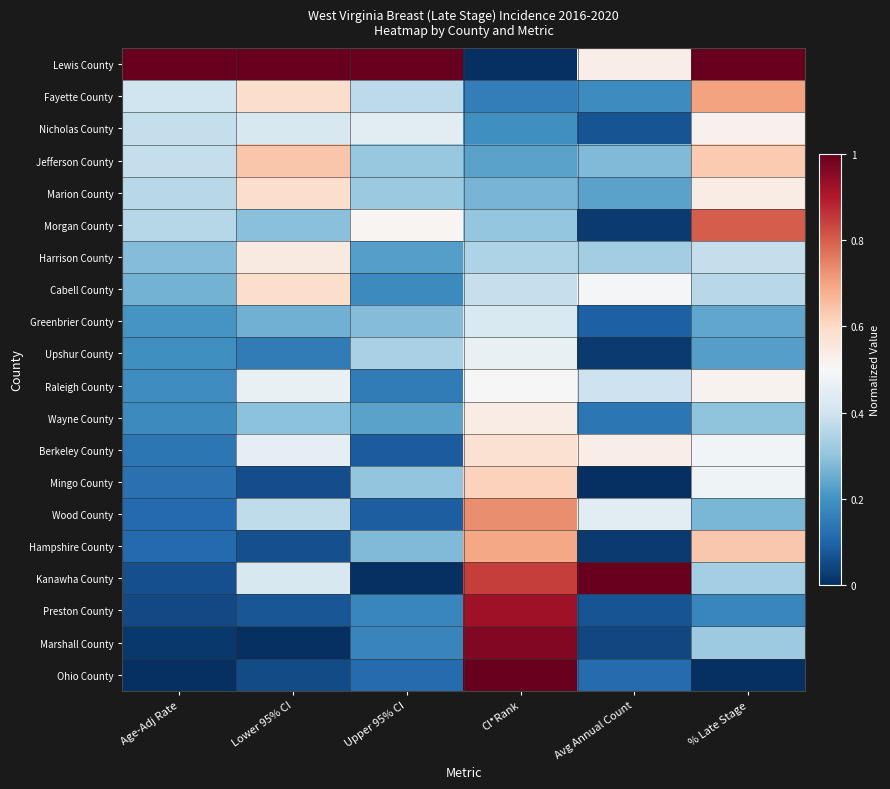

Reading right to left, extract all data points from this chart.

Lewis County: % Late Stage=1.0	Avg Annual Count=0.5	CI*Rank=0.0	Upper 95% CI=1.0	Lower 95% CI=1.0	Age-Adj Rate=1.0
Fayette County: % Late Stage=0.7	Avg Annual Count=0.2	CI*Rank=0.2	Upper 95% CI=0.4	Lower 95% CI=0.6	Age-Adj Rate=0.4
Nicholas County: % Late Stage=0.5	Avg Annual Count=0.1	CI*Rank=0.2	Upper 95% CI=0.4	Lower 95% CI=0.4	Age-Adj Rate=0.4
Jefferson County: % Late Stage=0.6	Avg Annual Count=0.3	CI*Rank=0.2	Upper 95% CI=0.3	Lower 95% CI=0.6	Age-Adj Rate=0.4
Marion County: % Late Stage=0.5	Avg Annual Count=0.2	CI*Rank=0.3	Upper 95% CI=0.3	Lower 95% CI=0.6	Age-Adj Rate=0.4
Morgan County: % Late Stage=0.8	Avg Annual Count=0.0	CI*Rank=0.3	Upper 95% CI=0.5	Lower 95% CI=0.3	Age-Adj Rate=0.4
Harrison County: % Late Stage=0.4	Avg Annual Count=0.3	CI*Rank=0.3	Upper 95% CI=0.2	Lower 95% CI=0.5	Age-Adj Rate=0.3
Cabell County: % Late Stage=0.4	Avg Annual Count=0.5	CI*Rank=0.4	Upper 95% CI=0.2	Lower 95% CI=0.6	Age-Adj Rate=0.3
Greenbrier County: % Late Stage=0.2	Avg Annual Count=0.1	CI*Rank=0.4	Upper 95% CI=0.3	Lower 95% CI=0.3	Age-Adj Rate=0.2
Upshur County: % Late Stage=0.2	Avg Annual Count=0.0	CI*Rank=0.5	Upper 95% CI=0.3	Lower 95% CI=0.2	Age-Adj Rate=0.2
Raleigh County: % Late Stage=0.5	Avg Annual Count=0.4	CI*Rank=0.5	Upper 95% CI=0.2	Lower 95% CI=0.5	Age-Adj Rate=0.2
Wayne County: % Late Stage=0.3	Avg Annual Count=0.1	CI*Rank=0.5	Upper 95% CI=0.2	Lower 95% CI=0.3	Age-Adj Rate=0.2
Berkeley County: % Late Stage=0.5	Avg Annual Count=0.5	CI*Rank=0.6	Upper 95% CI=0.1	Lower 95% CI=0.5	Age-Adj Rate=0.1
Mingo County: % Late Stage=0.5	Avg Annual Count=0.0	CI*Rank=0.6	Upper 95% CI=0.3	Lower 95% CI=0.1	Age-Adj Rate=0.1
Wood County: % Late Stage=0.3	Avg Annual Count=0.4	CI*Rank=0.7	Upper 95% CI=0.1	Lower 95% CI=0.4	Age-Adj Rate=0.1
Hampshire County: % Late Stage=0.6	Avg Annual Count=0.0	CI*Rank=0.7	Upper 95% CI=0.3	Lower 95% CI=0.1	Age-Adj Rate=0.1
Kanawha County: % Late Stage=0.3	Avg Annual Count=1.0	CI*Rank=0.8	Upper 95% CI=0.0	Lower 95% CI=0.4	Age-Adj Rate=0.1
Preston County: % Late Stage=0.2	Avg Annual Count=0.1	CI*Rank=0.9	Upper 95% CI=0.2	Lower 95% CI=0.1	Age-Adj Rate=0.0
Marshall County: % Late Stage=0.3	Avg Annual Count=0.0	CI*Rank=1.0	Upper 95% CI=0.2	Lower 95% CI=0.0	Age-Adj Rate=0.0
Ohio County: % Late Stage=0.0	Avg Annual Count=0.1	CI*Rank=1.0	Upper 95% CI=0.1	Lower 95% CI=0.1	Age-Adj Rate=0.0